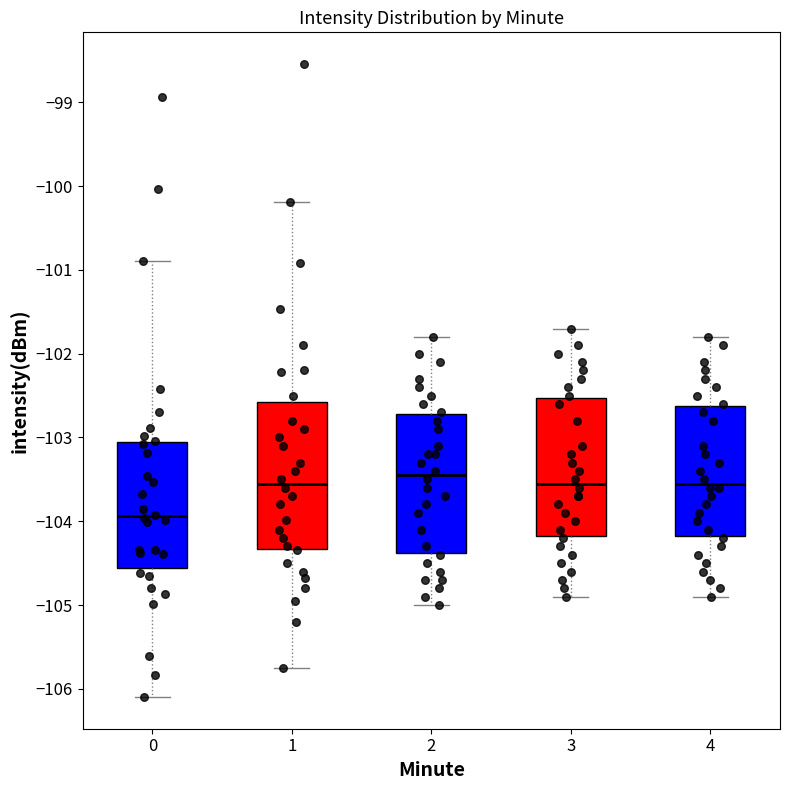

Reading left to right, read every box against the y-axis: the position of its median line, the range the box covers, and the ends of its whiskers. The values are not printed on the chart, so give them approximately, as read against the axis.

0: median -103.9, box -104.6 to -103.0, whiskers -106.1 to -100.9
1: median -103.5, box -104.3 to -102.6, whiskers -105.8 to -100.2
2: median -103.4, box -104.4 to -102.7, whiskers -105.0 to -101.8
3: median -103.5, box -104.2 to -102.5, whiskers -104.9 to -101.7
4: median -103.5, box -104.2 to -102.6, whiskers -104.9 to -101.8